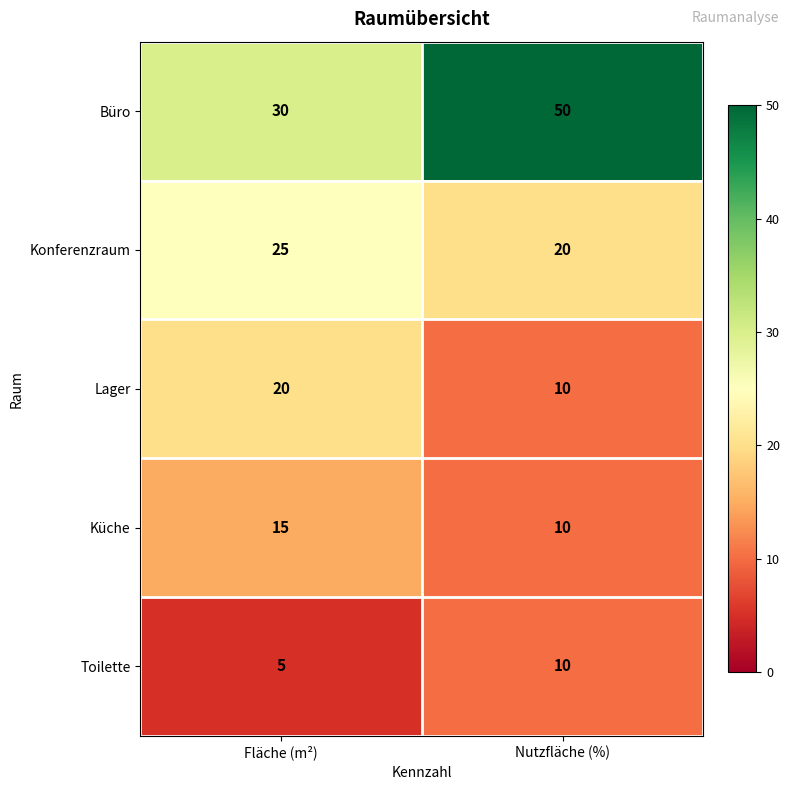

Which series has the largest total across all categories?

Büro